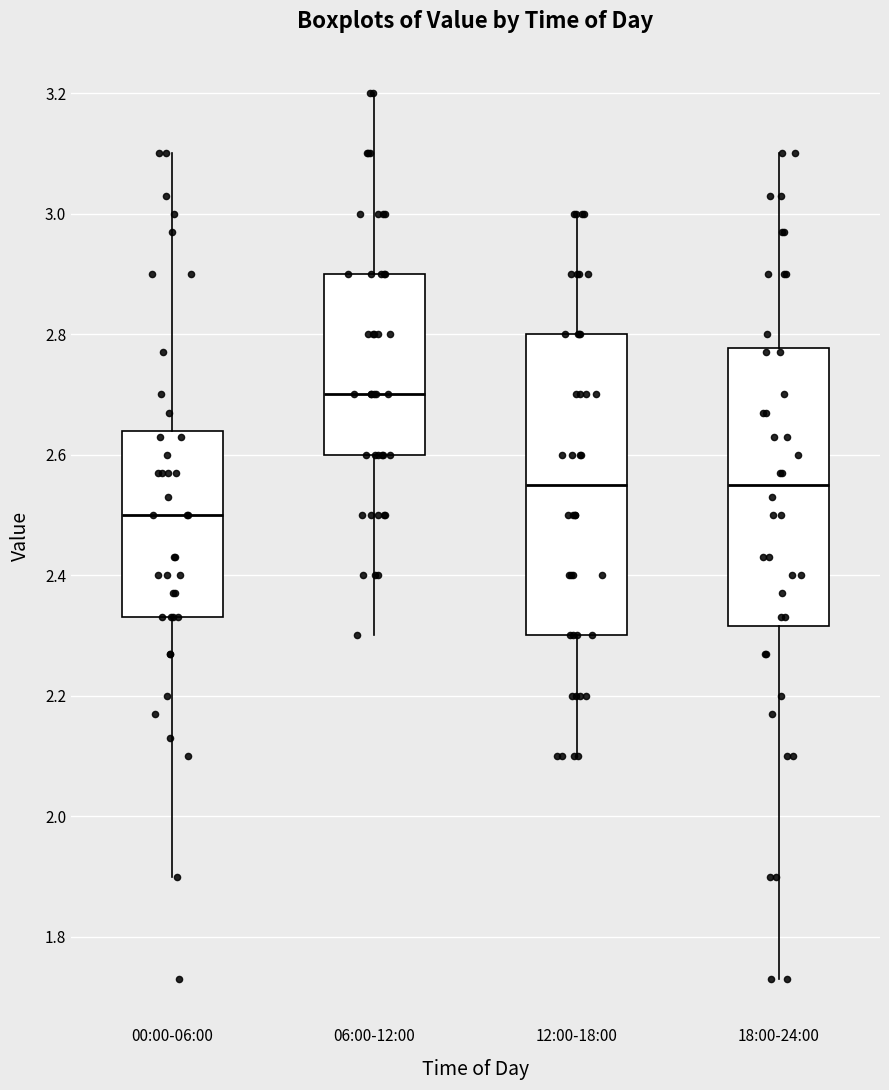

Reading left to right, transcribe this box plot: for each box, give where its median line is, the range the box spans, and where its two whiskers end, as read against the y-axis. The values are not printed on the chart, so give them approximately, as read against the axis.

00:00-06:00: median 2.50, box 2.34 to 2.64, whiskers 1.90 to 3.10
06:00-12:00: median 2.70, box 2.60 to 2.90, whiskers 2.30 to 3.20
12:00-18:00: median 2.56, box 2.30 to 2.80, whiskers 2.10 to 3.00
18:00-24:00: median 2.56, box 2.32 to 2.78, whiskers 1.74 to 3.10